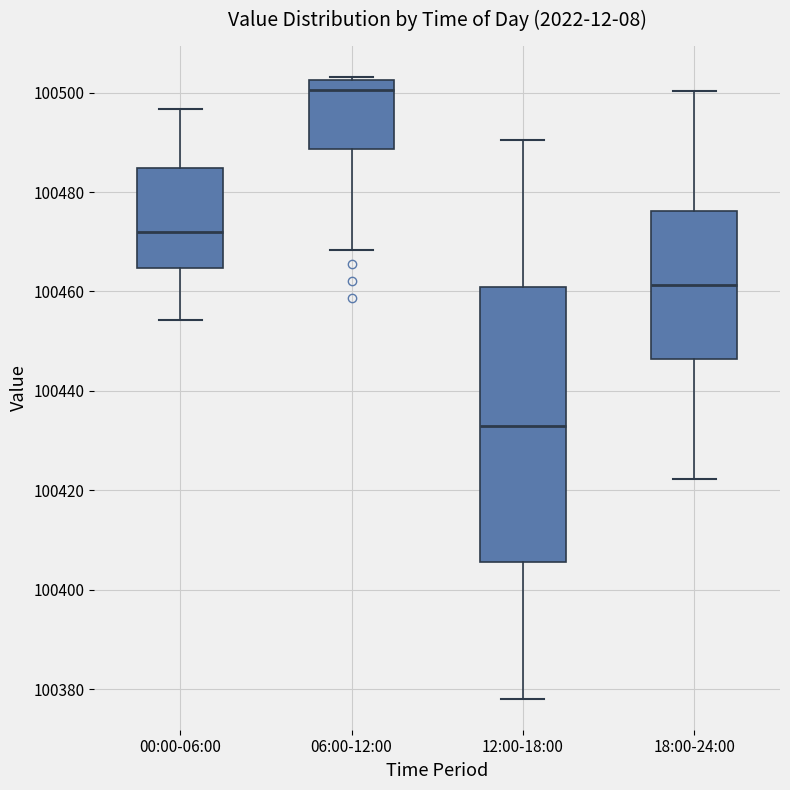

Reading left to right, read every box against the y-axis: the position of its median line, the range the box covers, and the ends of its whiskers. The values are not printed on the chart, so give them approximately, as read against the axis.

00:00-06:00: median 100472, box 100464 to 100484, whiskers 100454 to 100496
06:00-12:00: median 100500, box 100488 to 100502, whiskers 100468 to 100504
12:00-18:00: median 100432, box 100406 to 100460, whiskers 100378 to 100490
18:00-24:00: median 100462, box 100446 to 100476, whiskers 100422 to 100500